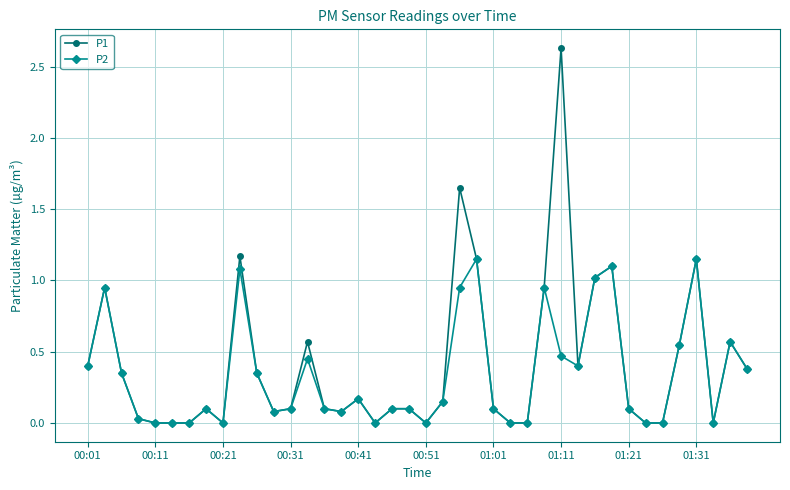

True or false: P2 has more than 0 interior local peaks.

True